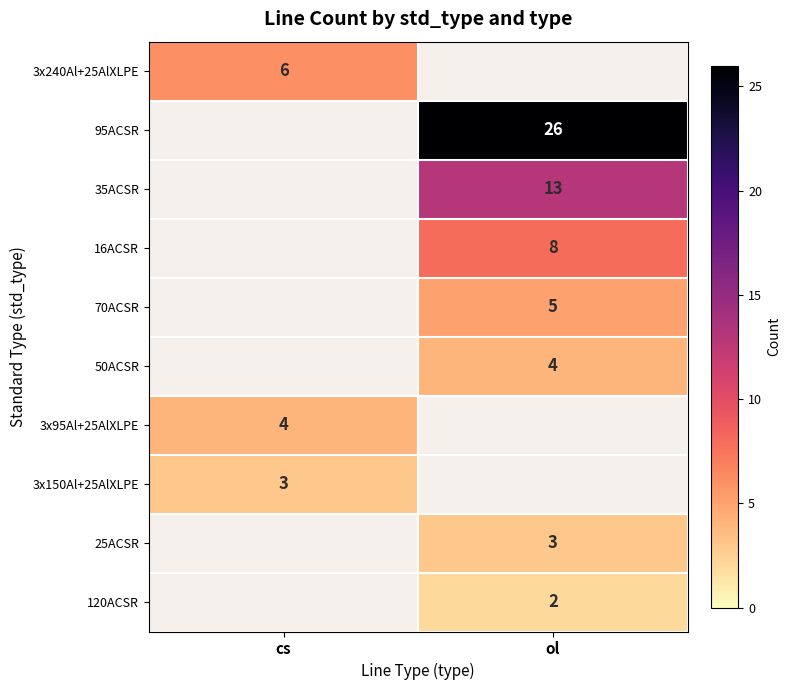

Between cs and ol, which is larger?

ol